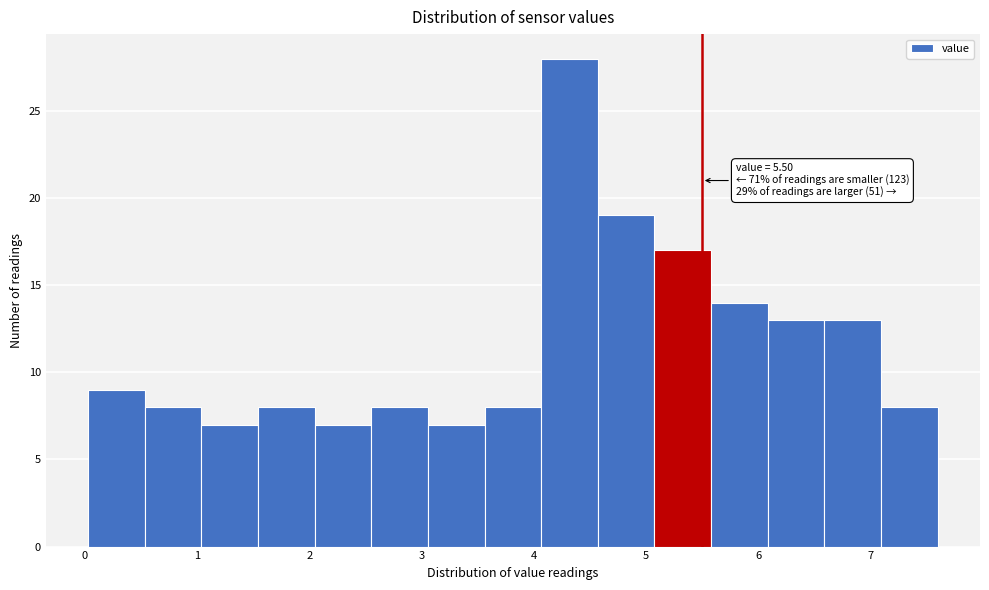

Which range on the x-axis has the tallest bar?

4.1 to 4.6